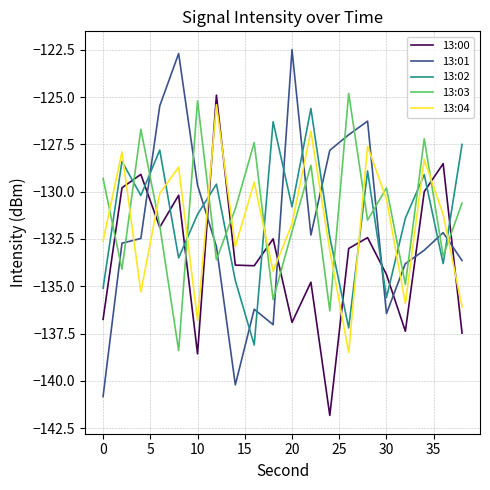

True or false: 13:03 has more than 1 interior local peaks.

True